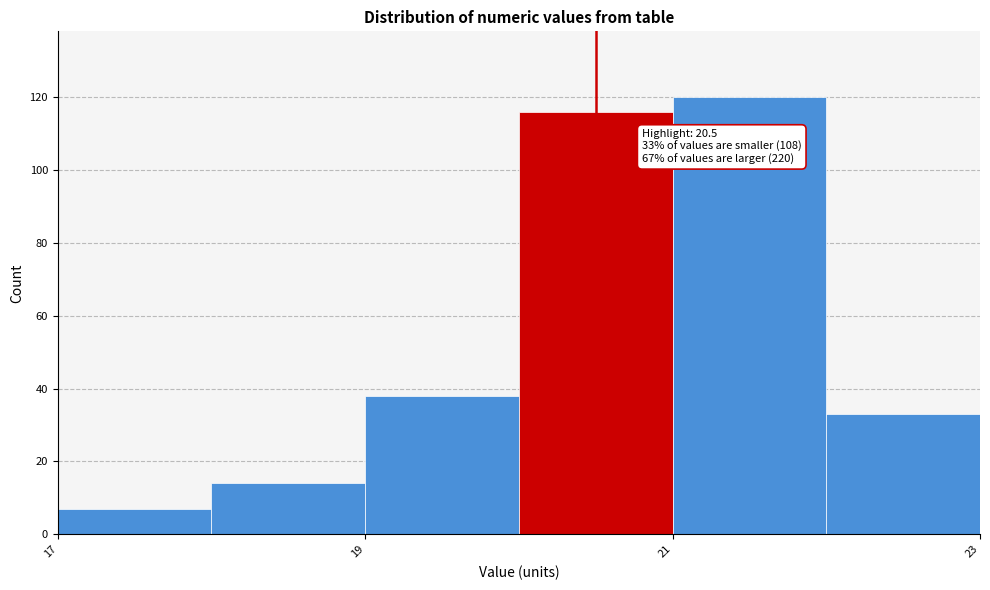

Which range on the x-axis has the tallest bar?

21 to 22